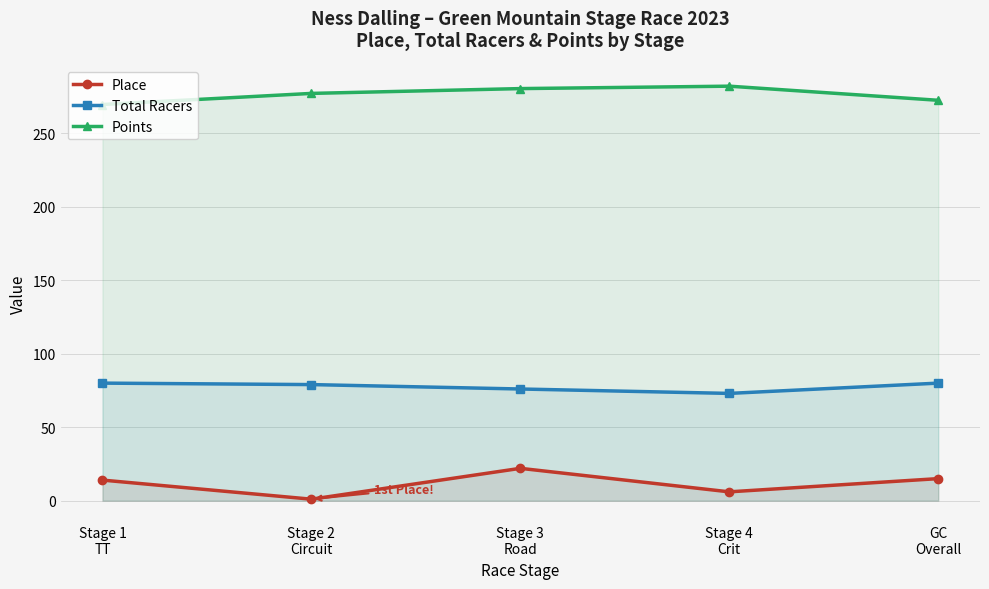

Which series changed the most between Stage 2
Circuit and GC
Overall?

Place